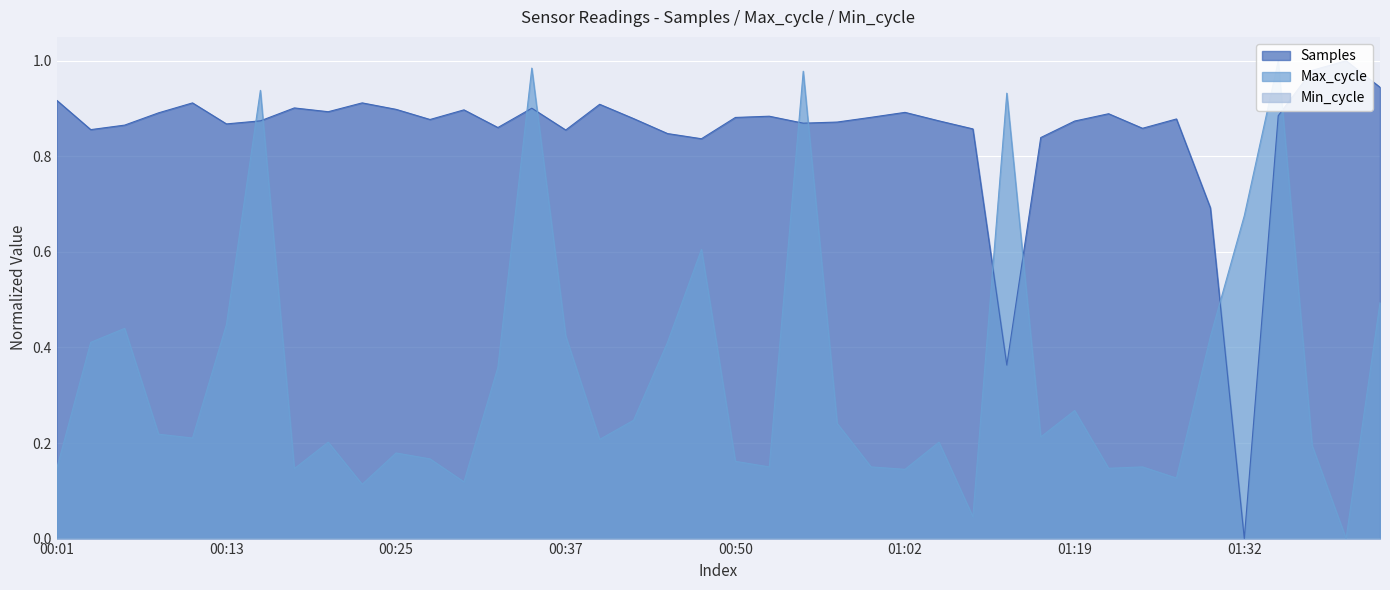

How many interior local valleys does the Max_cycle series have?

12